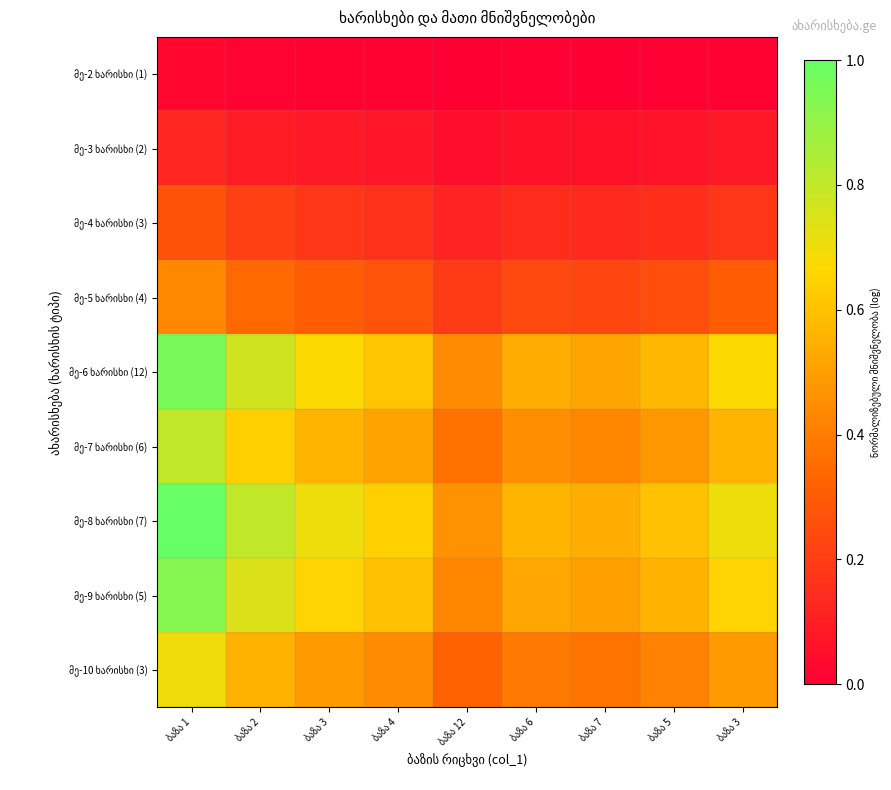

What value does the მე-10 ხარისხი (3) series have at ბაზა 6?

0.4